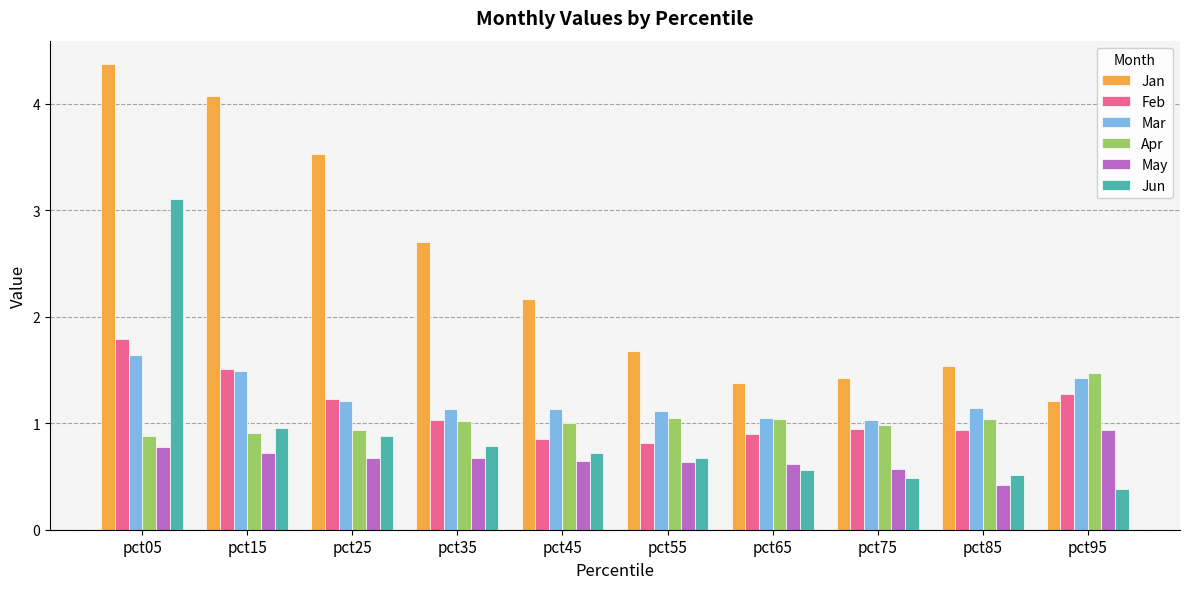

Which series changed the most between pct25 and pct65?

Jan